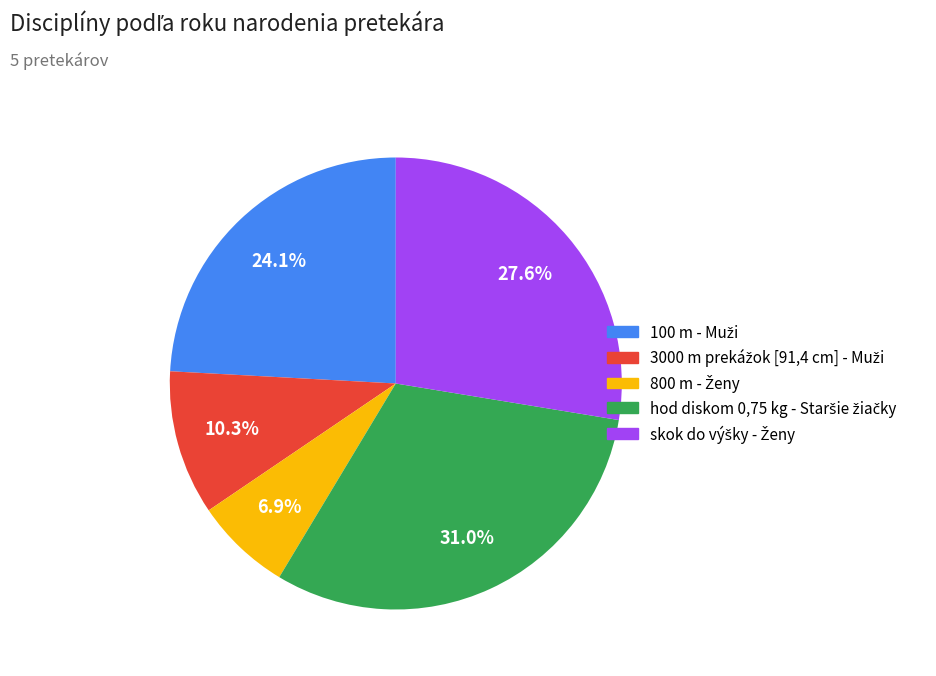

Does any single category account for the majority?

No